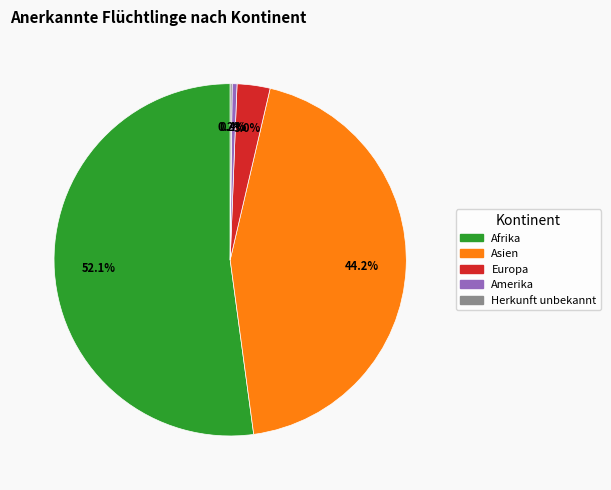

Which slice is the largest?

Afrika